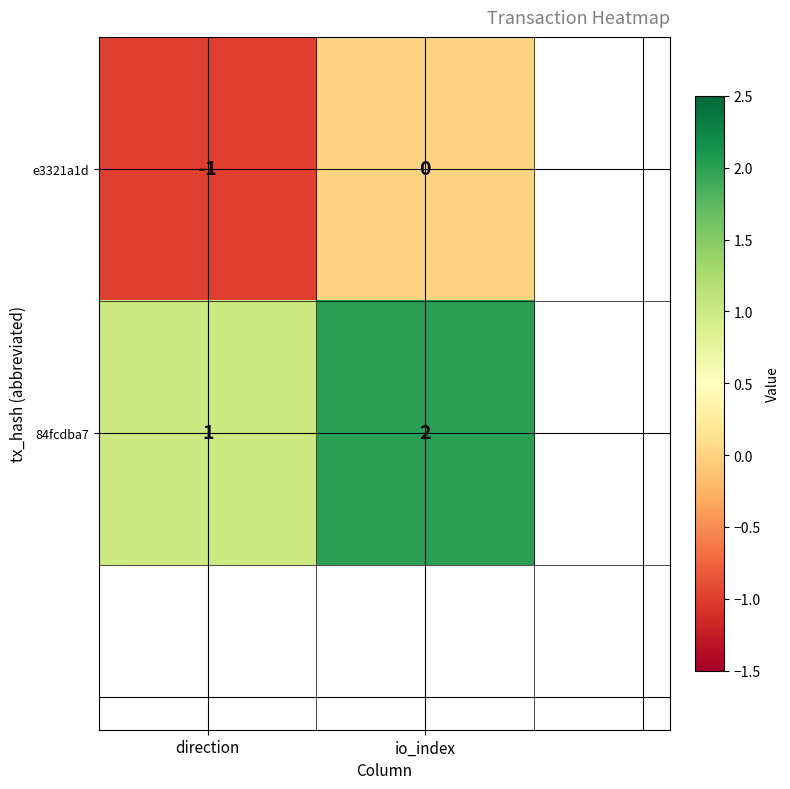

Reading right to left, extract all data points from this chart.

e3321a1d: io_index=0	direction=-1
84fcdba7: io_index=2	direction=1